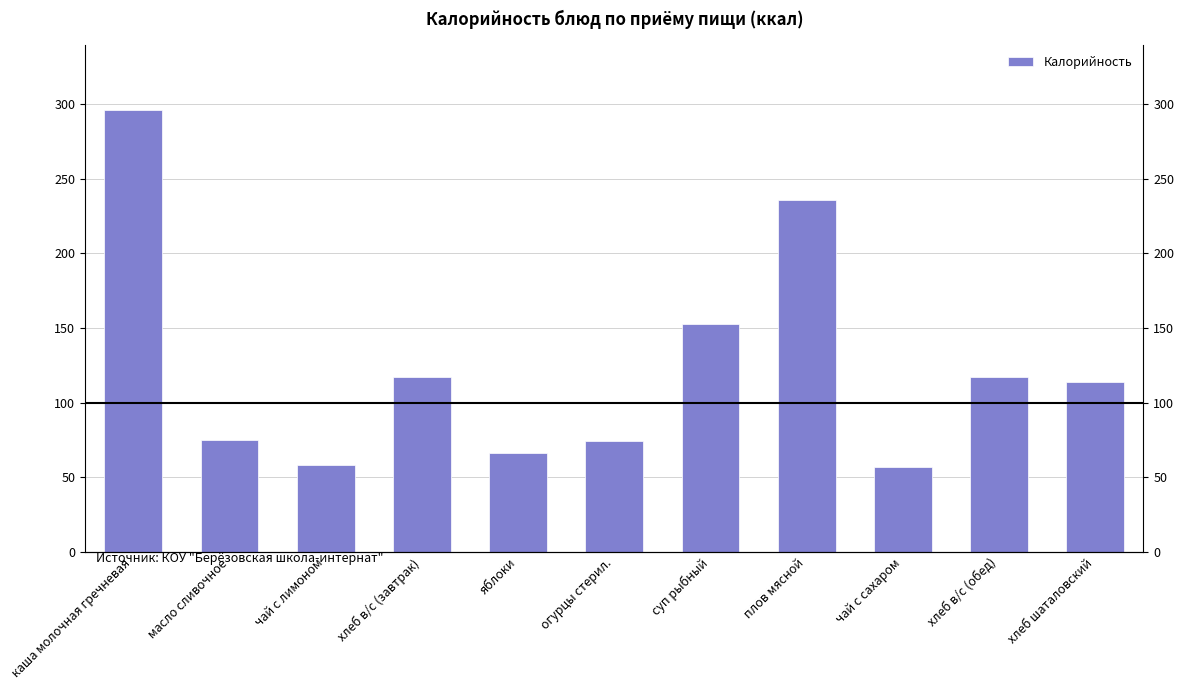

Between суп рыбный and огурцы стерил., which is larger?

суп рыбный